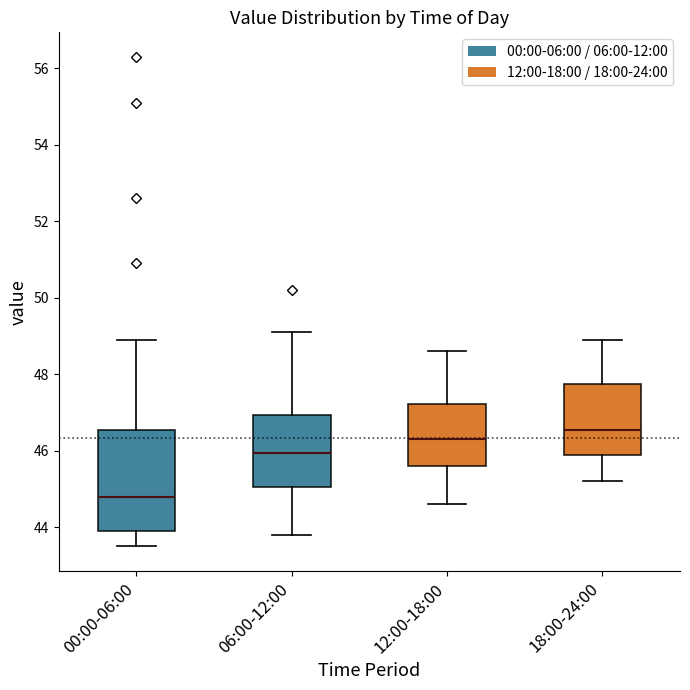

Comparing the boxes themselves (not the whiskers), which one is the tallest?

00:00-06:00